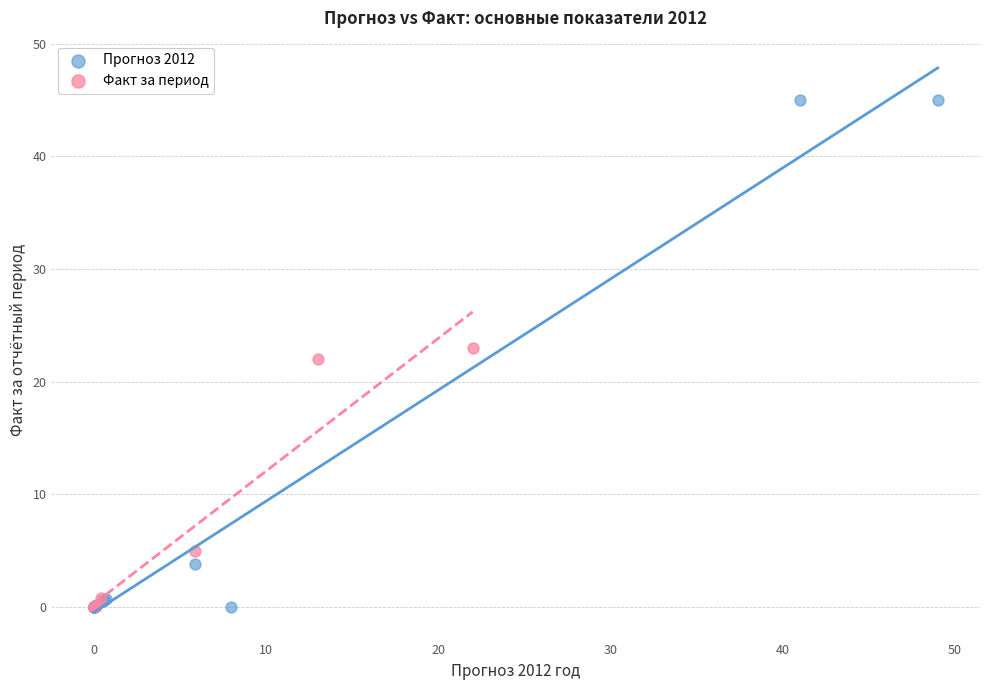

Which series contains the highest Y value?

Прогноз 2012